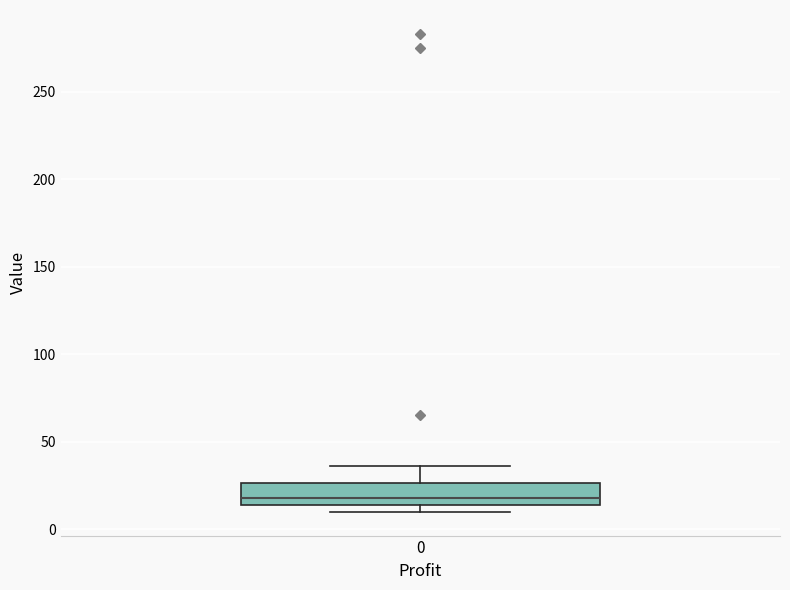

Transcribe this box plot: give where the median line is, the range the box spans, and where the two whiskers end, as read against the y-axis. The values are not printed on the chart, so give them approximately, as read against the axis.

median 20, box 15 to 25, whiskers 10 to 35